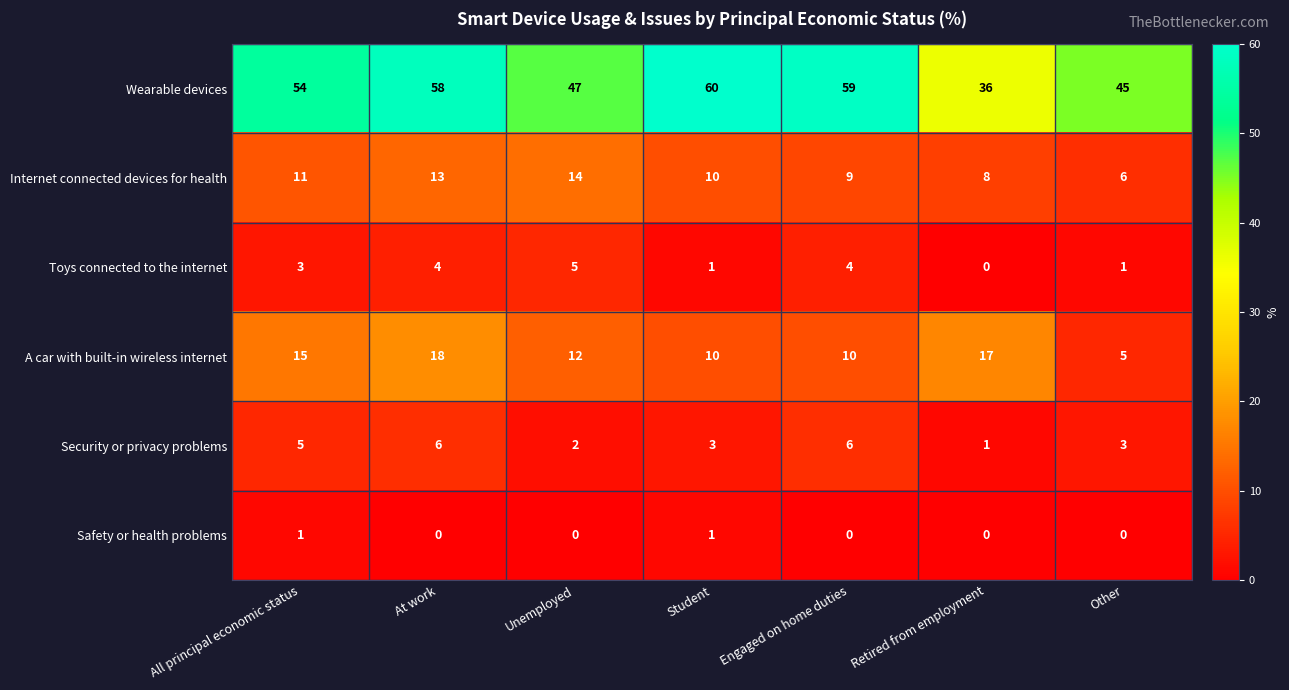

Between Student and Retired from employment, which series saw the biggest shift?

Wearable devices